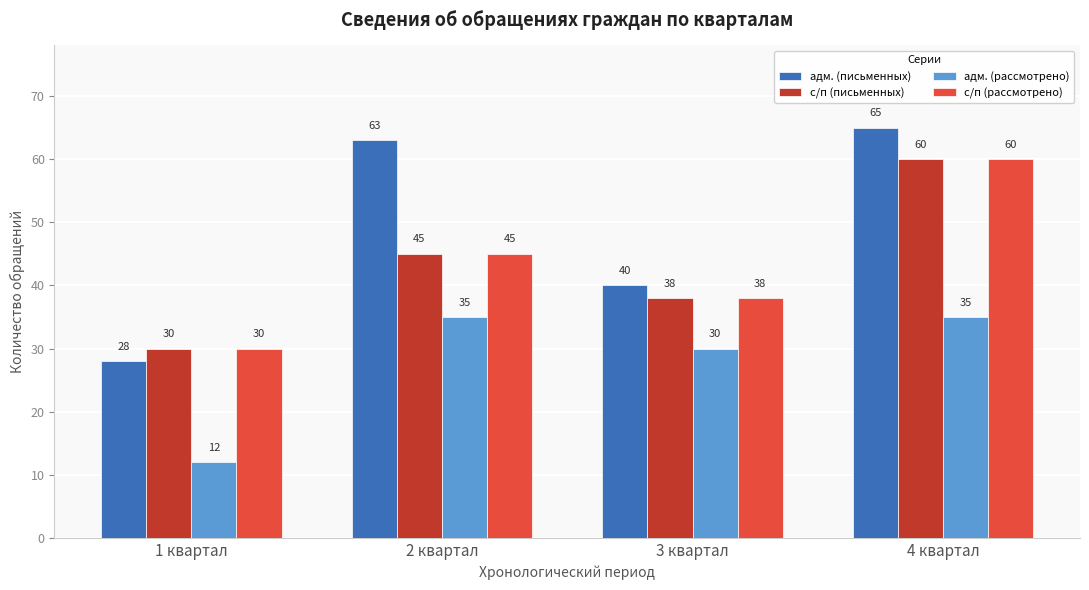

How many data points in адм. (письменных) are less than 63?

2